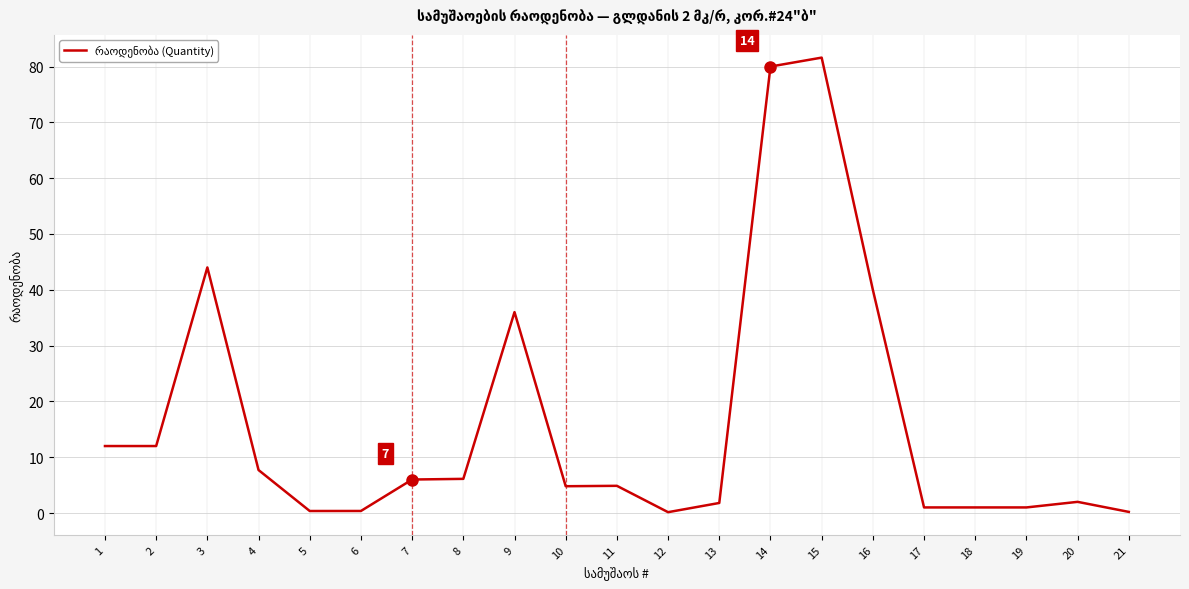

What value does the data have at 10?

4.8